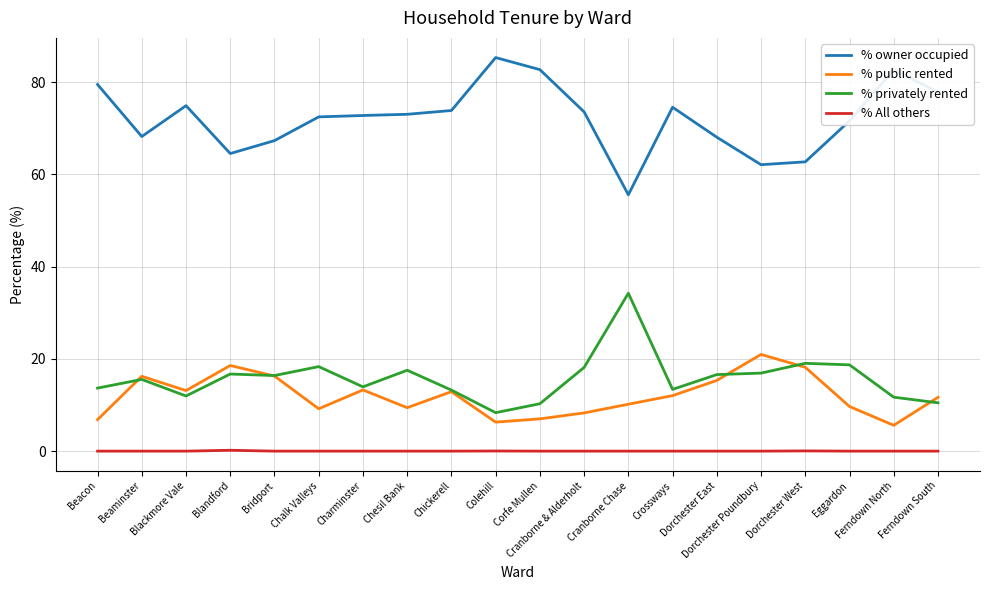

How many interior local valleys does the % public rented series have?

5